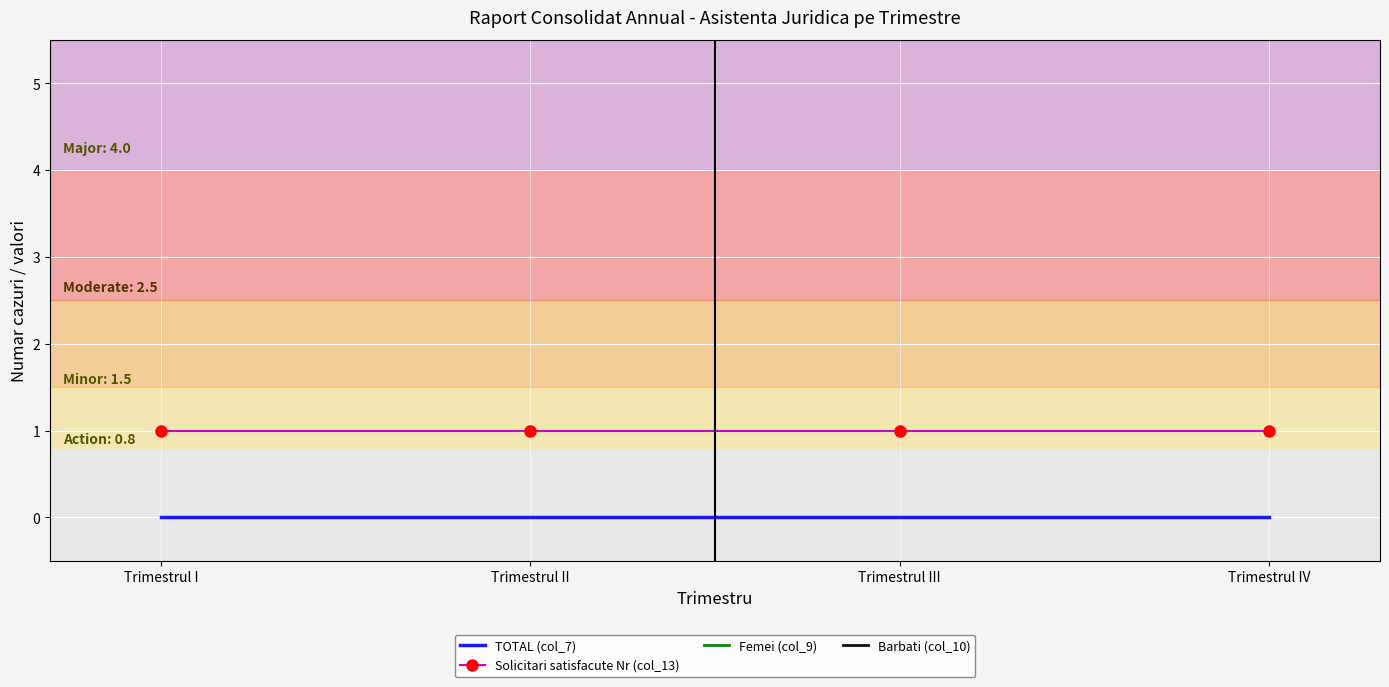

True or false: Solicitari satisfacute Nr (col_13) and Femei (col_9) cross at least once.

False